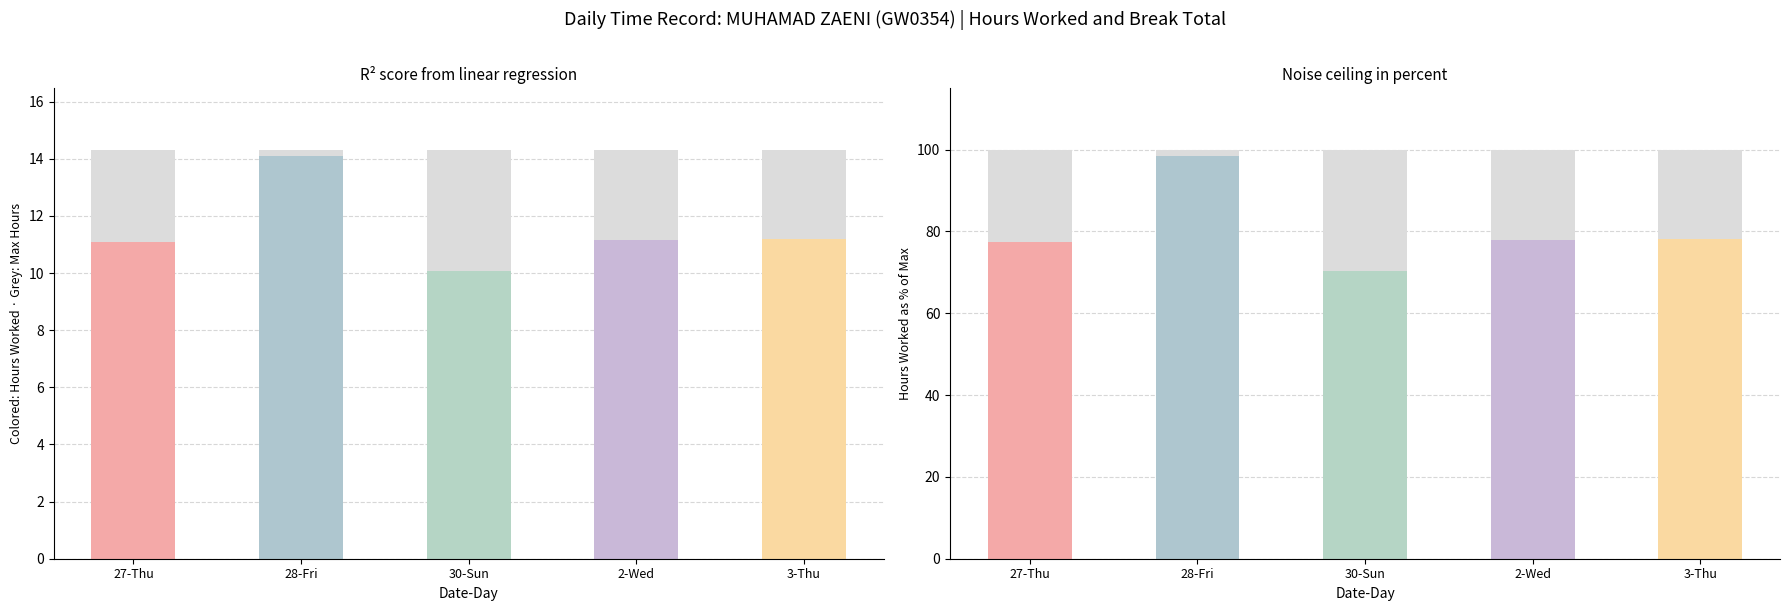

Which category has the lowest value across all series?

27-Thu